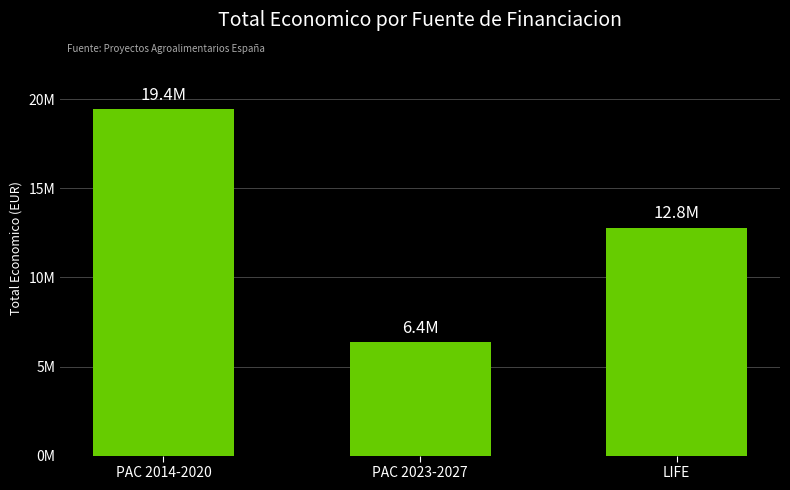

Does the chart contain any negative values?

No